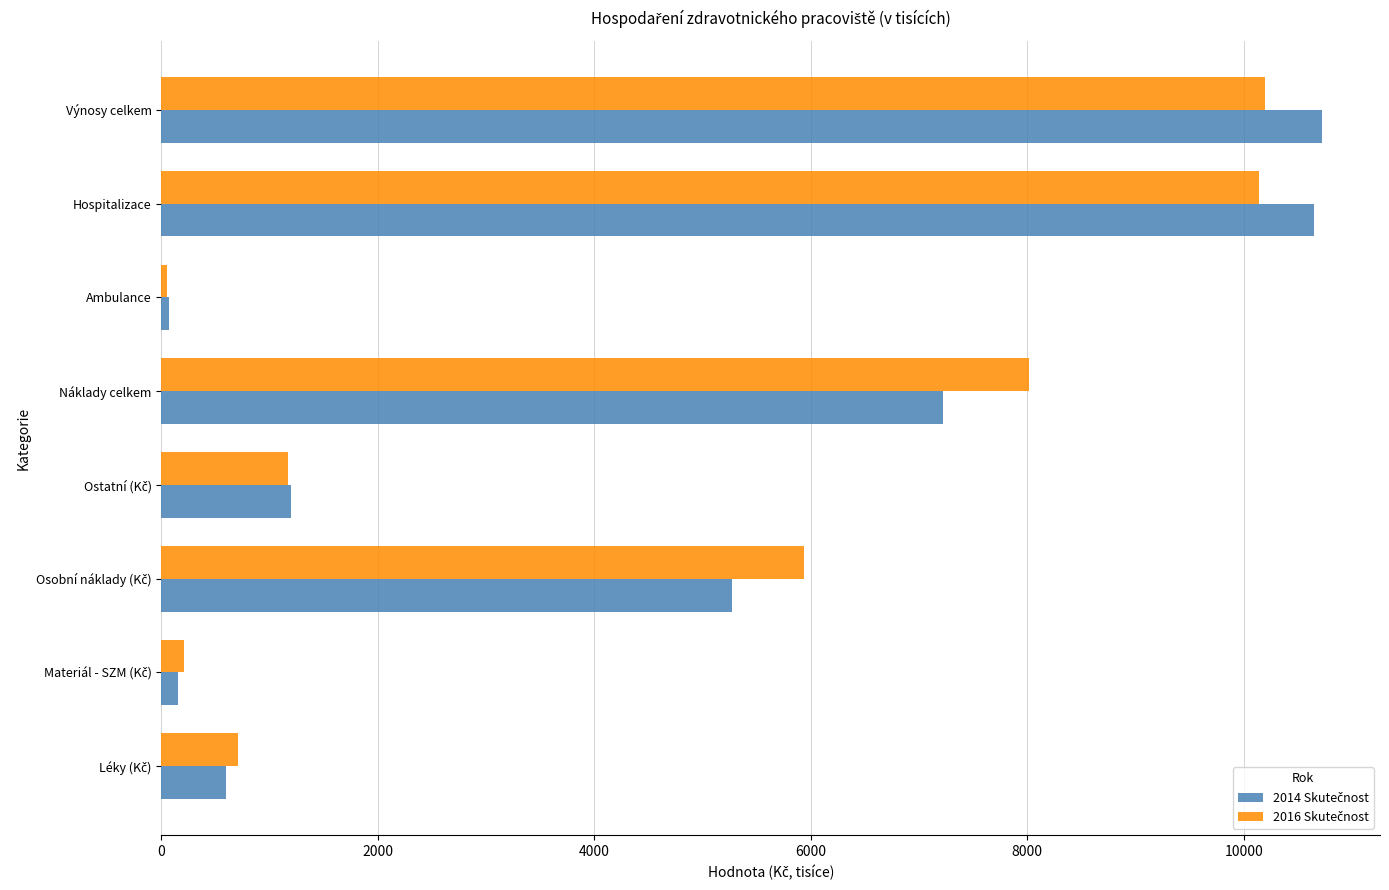

What is the difference between the highest and lowest values at Výnosy celkem?

529.5